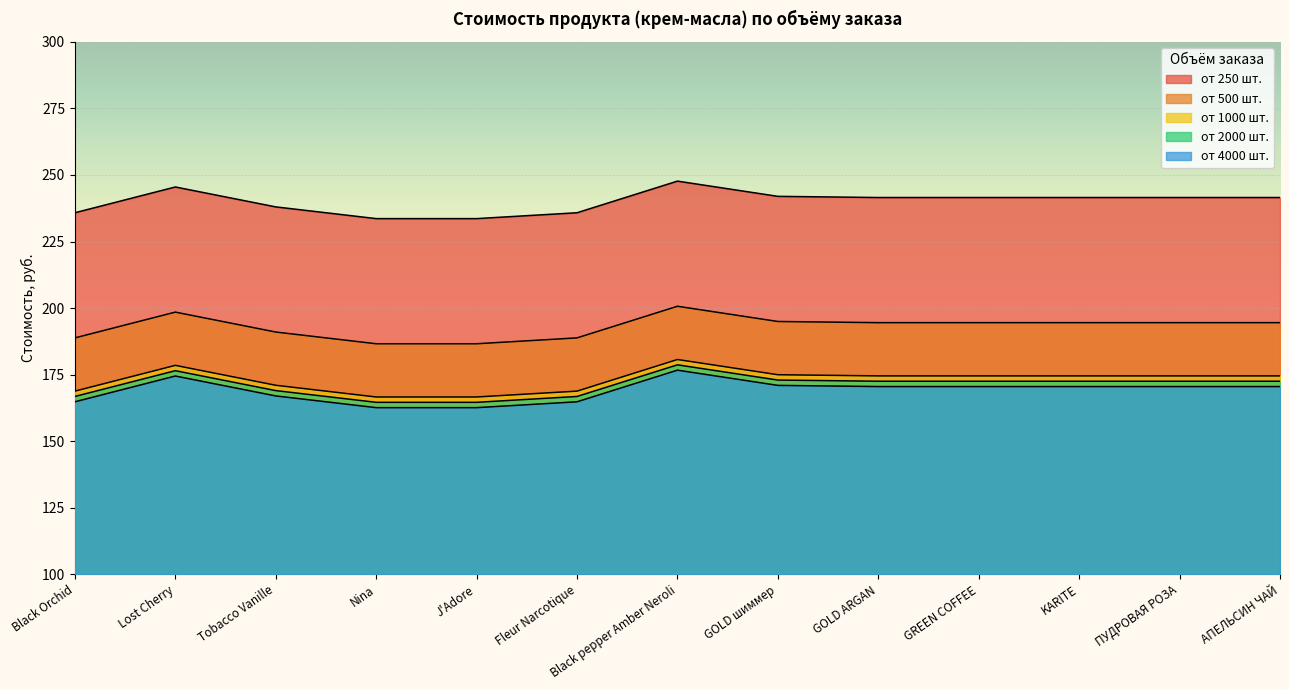

Between Lost Cherry and АПЕЛЬСИН ЧАЙ, which series saw the biggest shift?

от 250 шт.